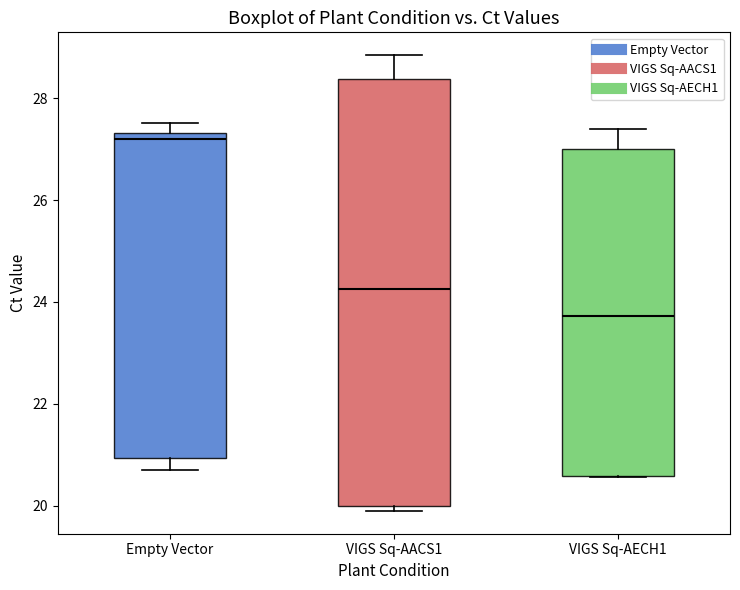

Which box has the highest median line?

Empty Vector